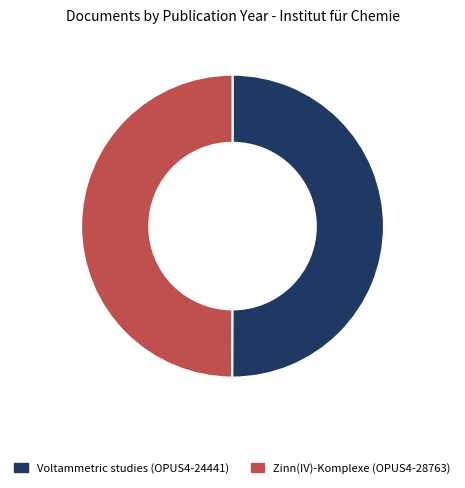

Combined, do Voltammetric studies (OPUS4-24441) and Zinn(IV)-Komplexe (OPUS4-28763) account for over 50%?

Yes